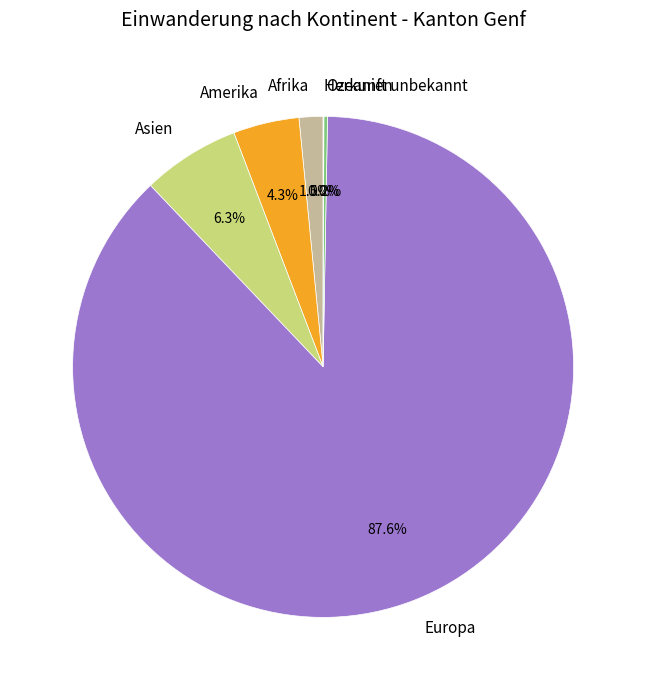

To the nearest percent, what portion does Amerika represent?

4%